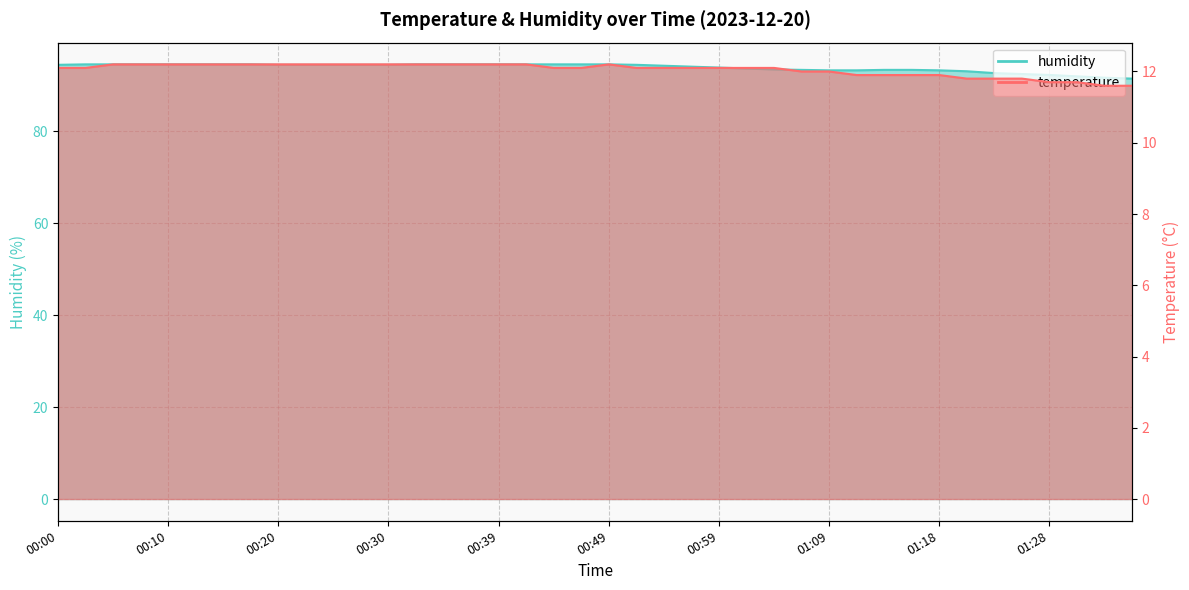

What position from the left is 01:18?

33